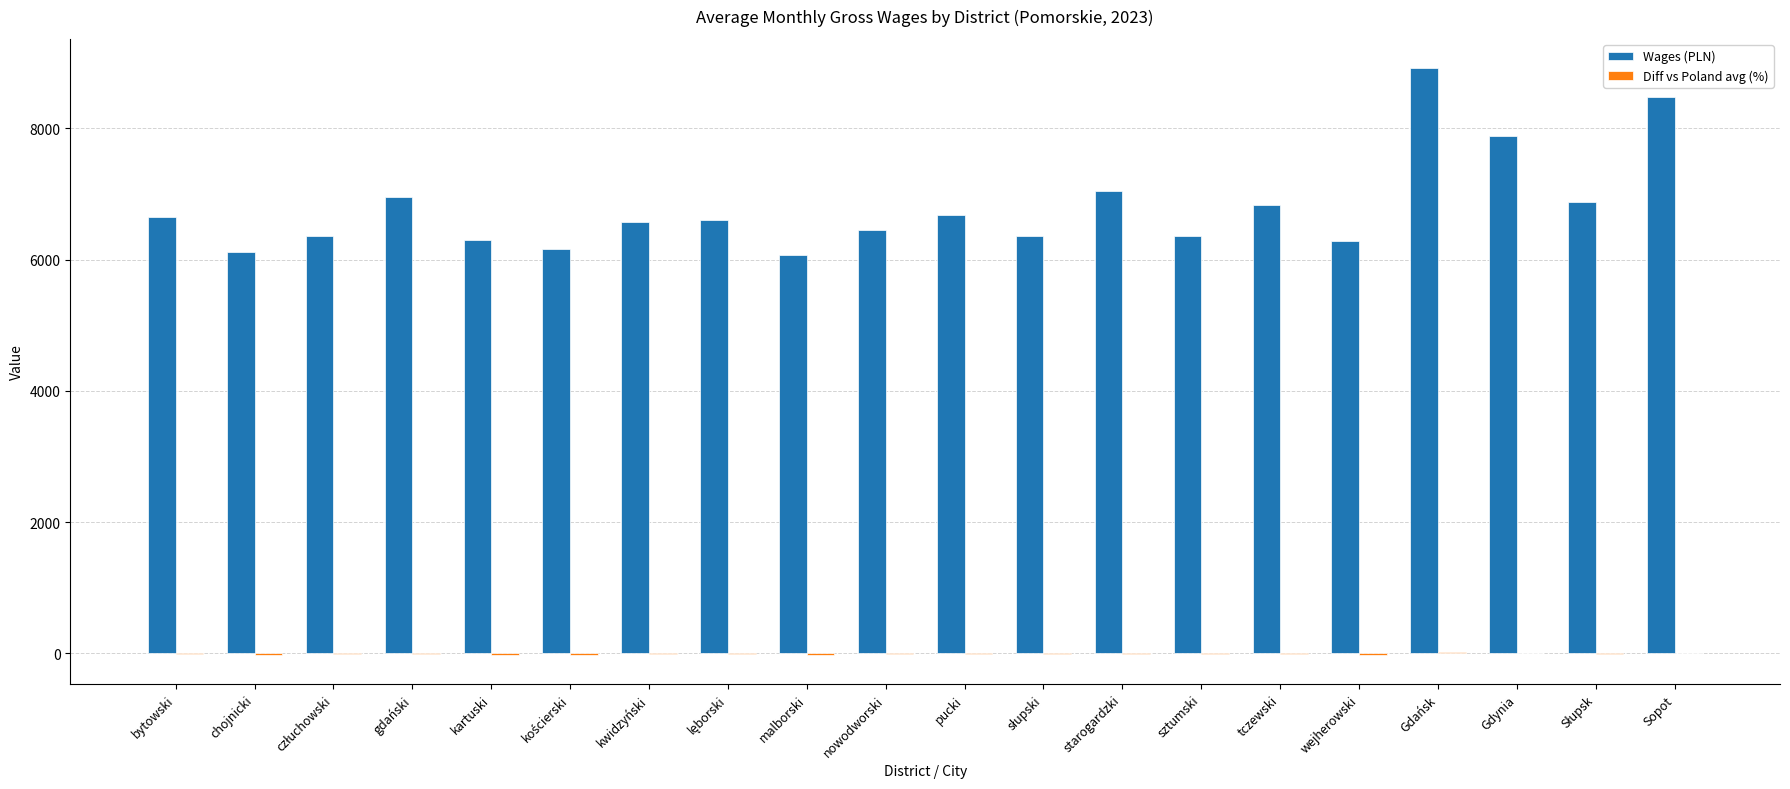

Which series has the largest total across all categories?

Wages (PLN)